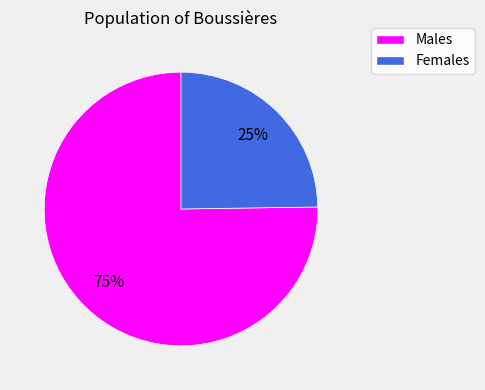

Is there any slice that represents more than half of the pie?

Yes